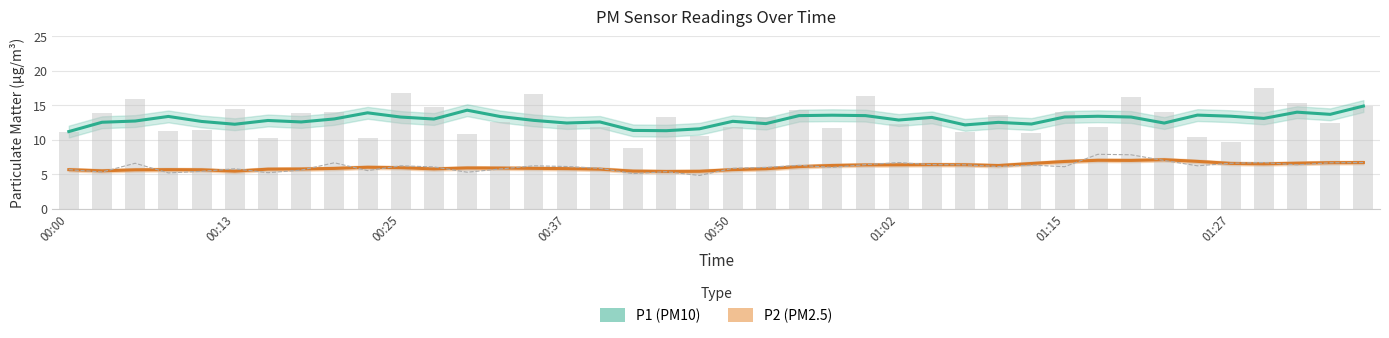

What is the sum of the P1 (PM10) values at 29 and 12?

26.6